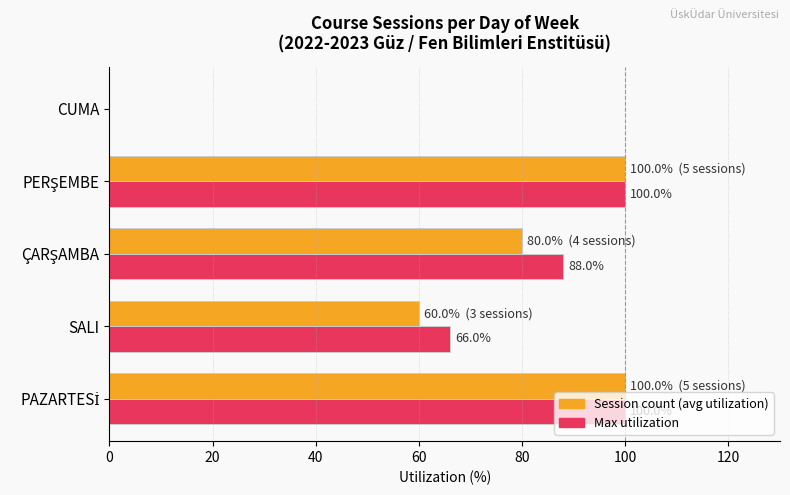

What is the greatest value displayed?

100